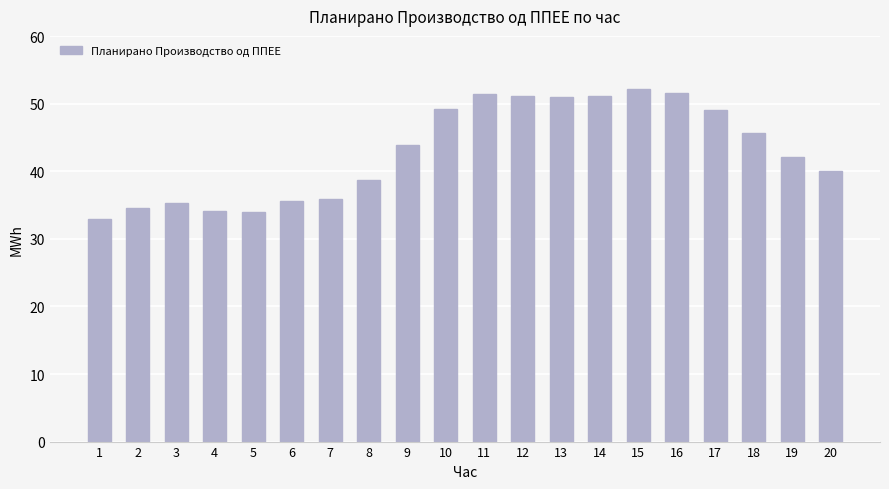

At which label does the data first exceed 43?

9